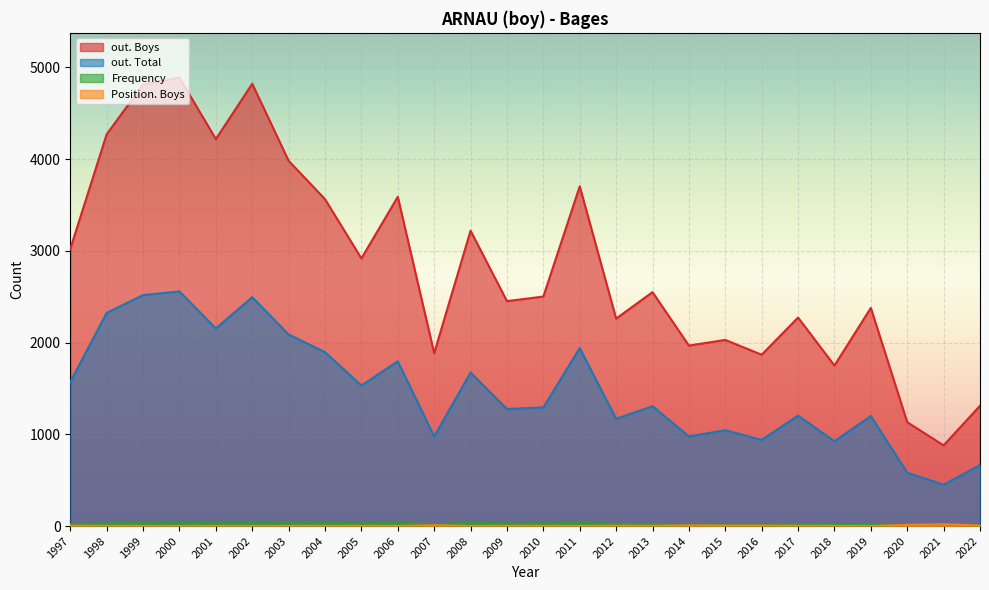

True or false: out. Boys and out. Total cross at least once.

False